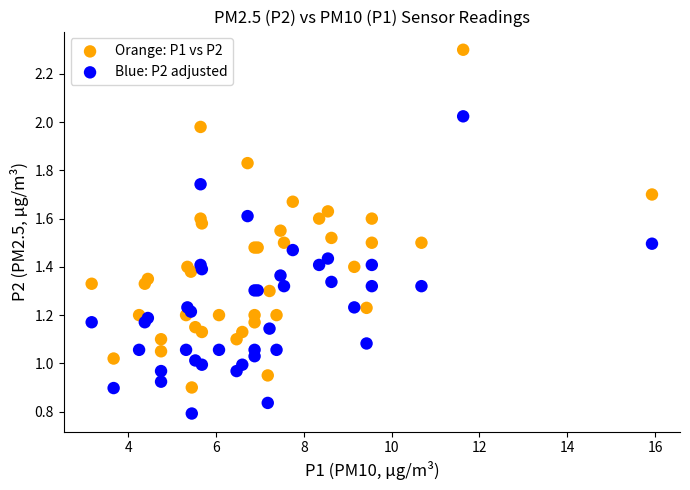

Which series has the largest Y range (max minus min)?

Orange: P1 vs P2